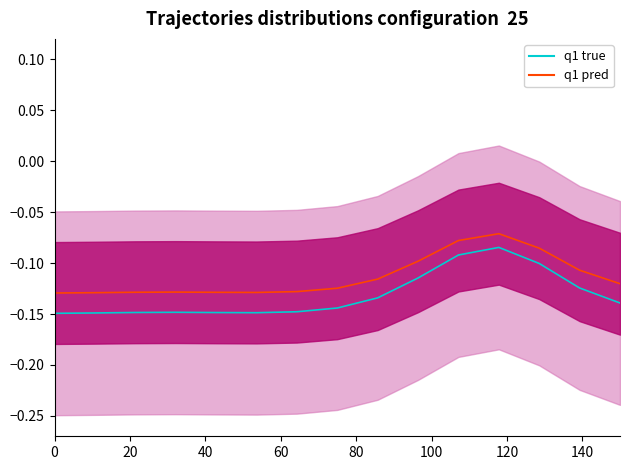

True or false: q1 pred and q1 true cross at least once.

False